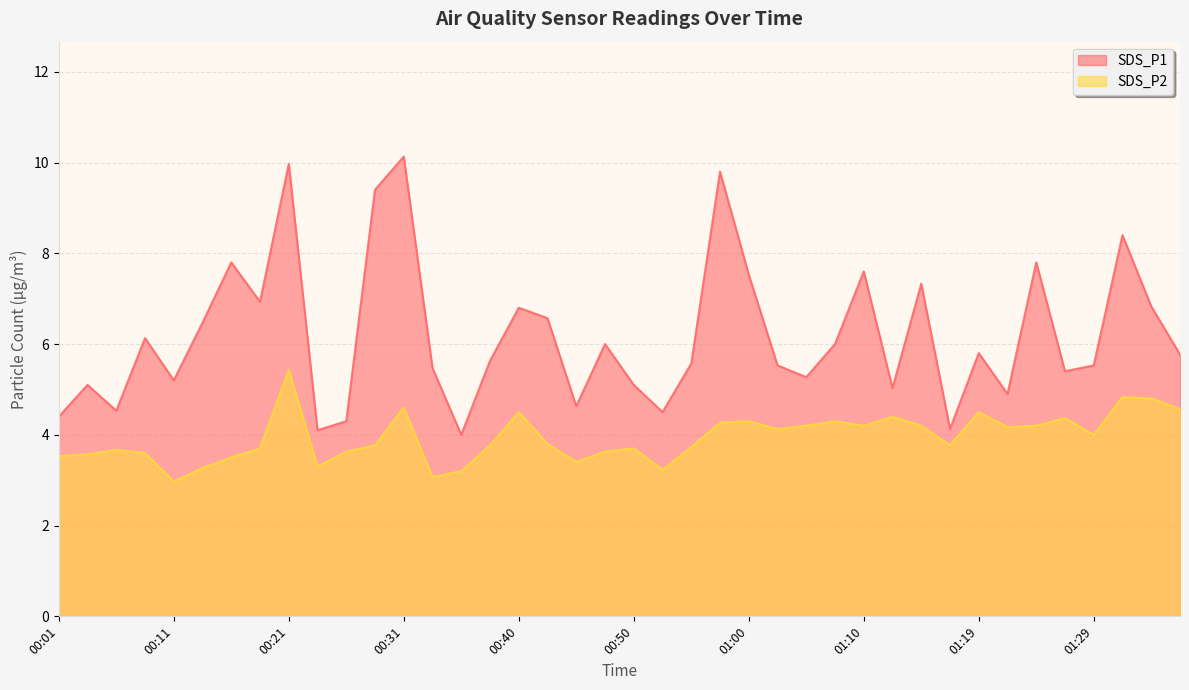

At which label does SDS_P2 reach its peak?

00:21